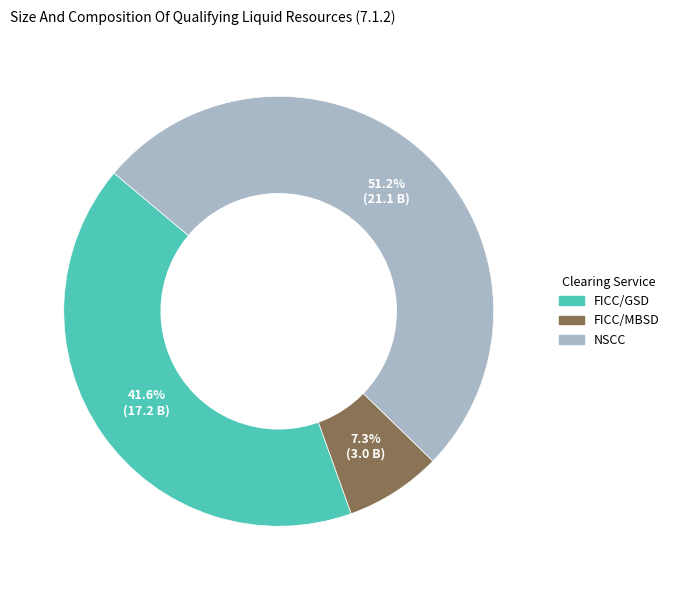

What is the total percentage of FICC/GSD and NSCC?

92.7%